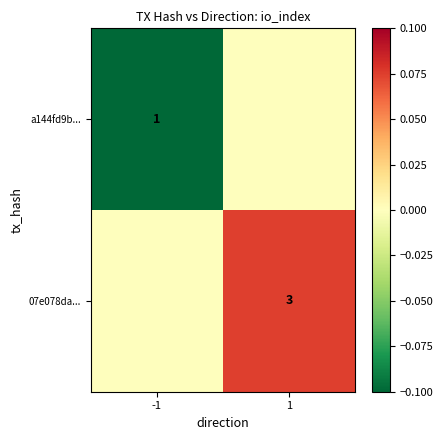

True or false: a144fd9b... has a value of 1 at -1.

True